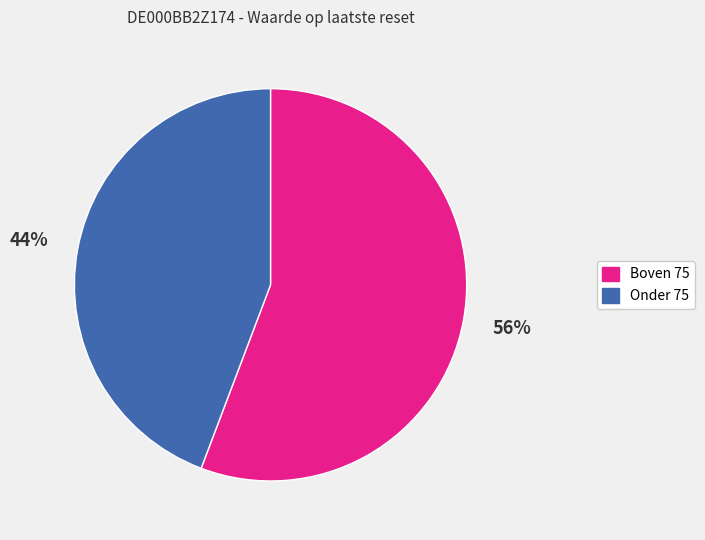

Does any single category account for the majority?

Yes